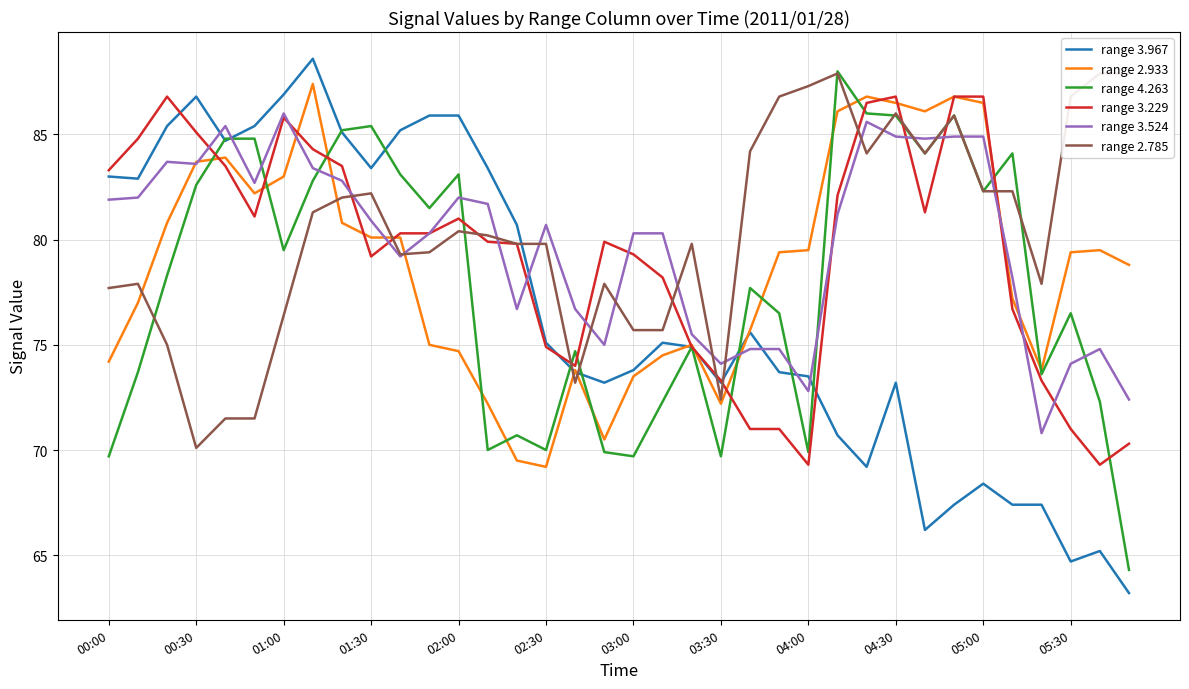

True or false: range 3.967 has a value of 68.4 at 05:00.

True